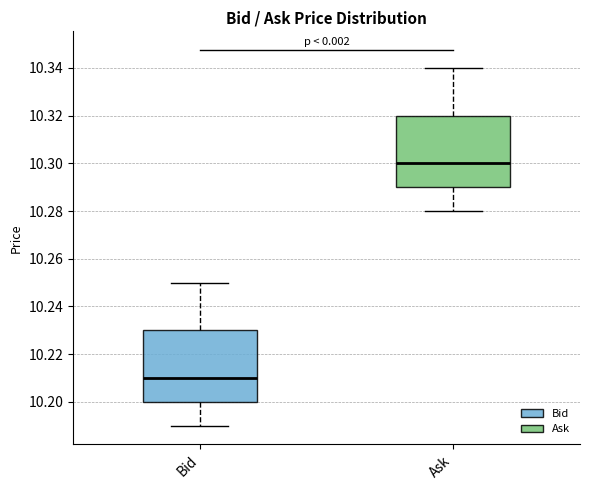

Reading left to right, transcribe this box plot: for each box, give where its median line is, the range the box spans, and where its two whiskers end, as read against the y-axis. The values are not printed on the chart, so give them approximately, as read against the axis.

Bid: median 10.21, box 10.20 to 10.23, whiskers 10.19 to 10.25
Ask: median 10.30, box 10.29 to 10.32, whiskers 10.28 to 10.34